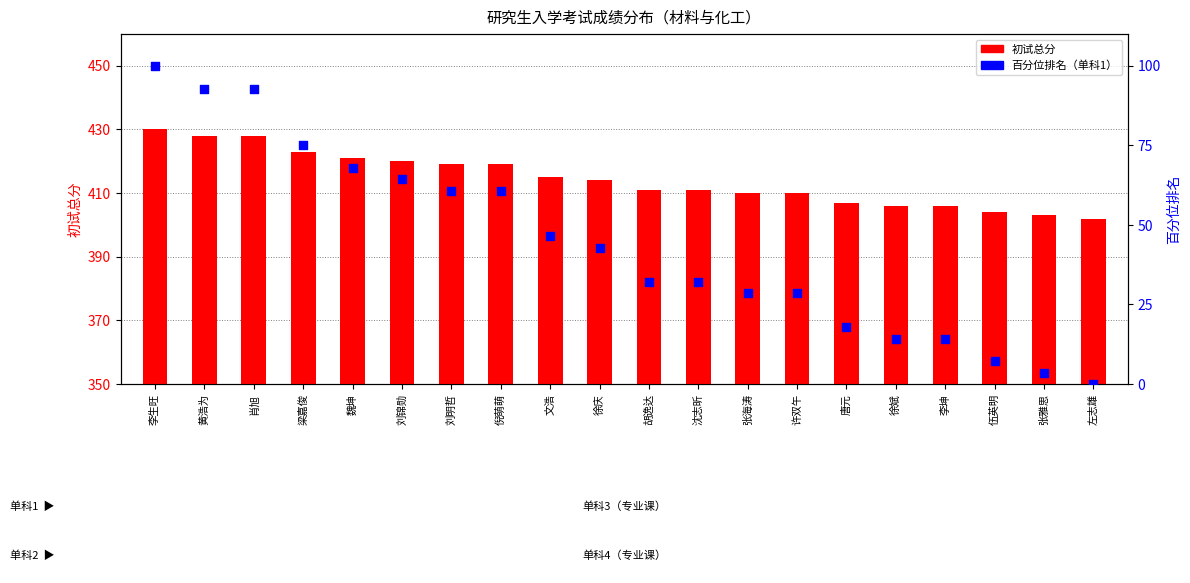

At how many categories does at least one series exceed 248?

20